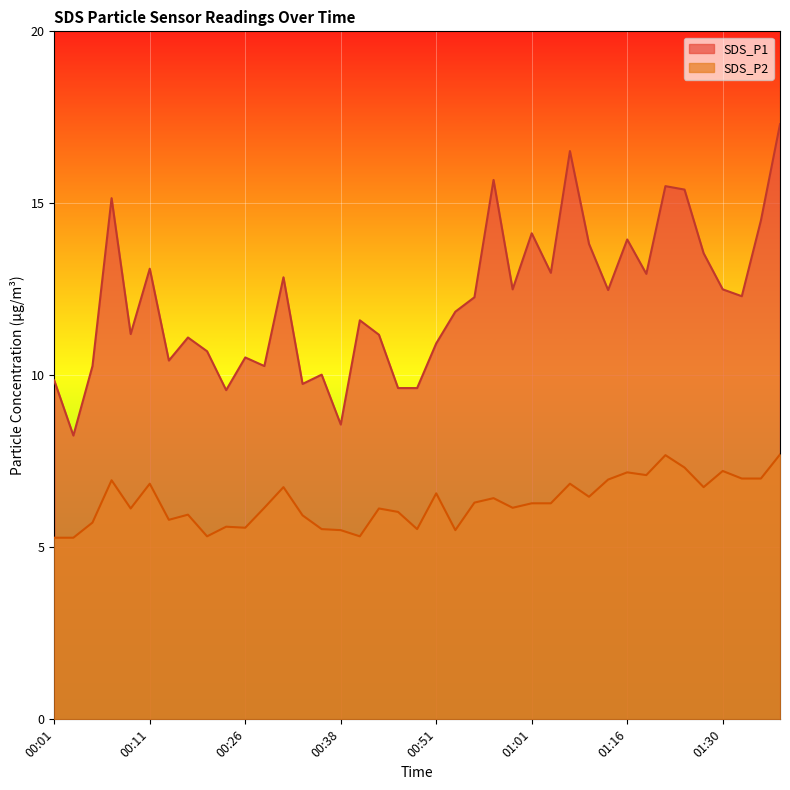

Reading right to left, transcribe all the data shown in this chart.

SDS_P1: 01:39=17.3	01:37=14.5	01:34=12.3	01:30=12.5	01:28=13.6	01:25=15.4	01:21=15.5	01:18=12.9	01:16=13.9	01:12=12.5	01:07=13.8	01:05=16.5	01:03=13.0	01:01=14.1	00:59=12.5	00:57=15.7	00:55=12.3	00:53=11.8	00:51=10.9	00:49=9.6	00:46=9.6	00:44=11.2	00:42=11.6	00:38=8.6	00:36=10.0	00:34=9.8	00:32=12.8	00:30=10.3	00:26=10.5	00:24=9.6	00:20=10.7	00:19=11.1	00:16=10.4	00:11=13.1	00:09=11.2	00:07=15.2	00:05=10.3	00:03=8.2	00:01=9.8
SDS_P2: 01:39=7.7	01:37=7.0	01:34=7.0	01:30=7.2	01:28=6.8	01:25=7.3	01:21=7.7	01:18=7.1	01:16=7.2	01:12=7.0	01:07=6.5	01:05=6.8	01:03=6.3	01:01=6.3	00:59=6.2	00:57=6.4	00:55=6.3	00:53=5.5	00:51=6.6	00:49=5.5	00:46=6.0	00:44=6.1	00:42=5.3	00:38=5.5	00:36=5.5	00:34=5.9	00:32=6.8	00:30=6.2	00:26=5.6	00:24=5.6	00:20=5.3	00:19=6.0	00:16=5.8	00:11=6.8	00:09=6.1	00:07=7.0	00:05=5.7	00:03=5.3	00:01=5.3